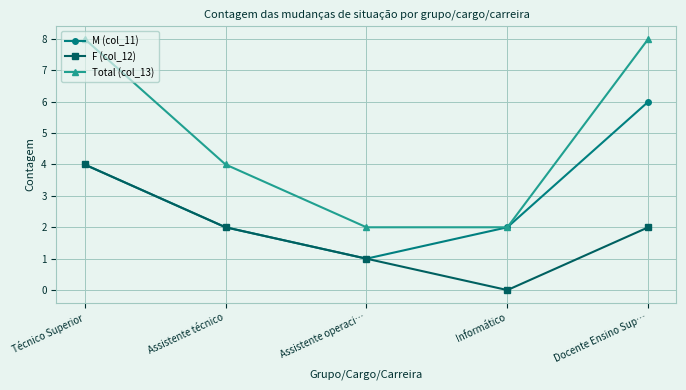

True or false: F (col_12) has a value of 3 at Assistente técnico.

False